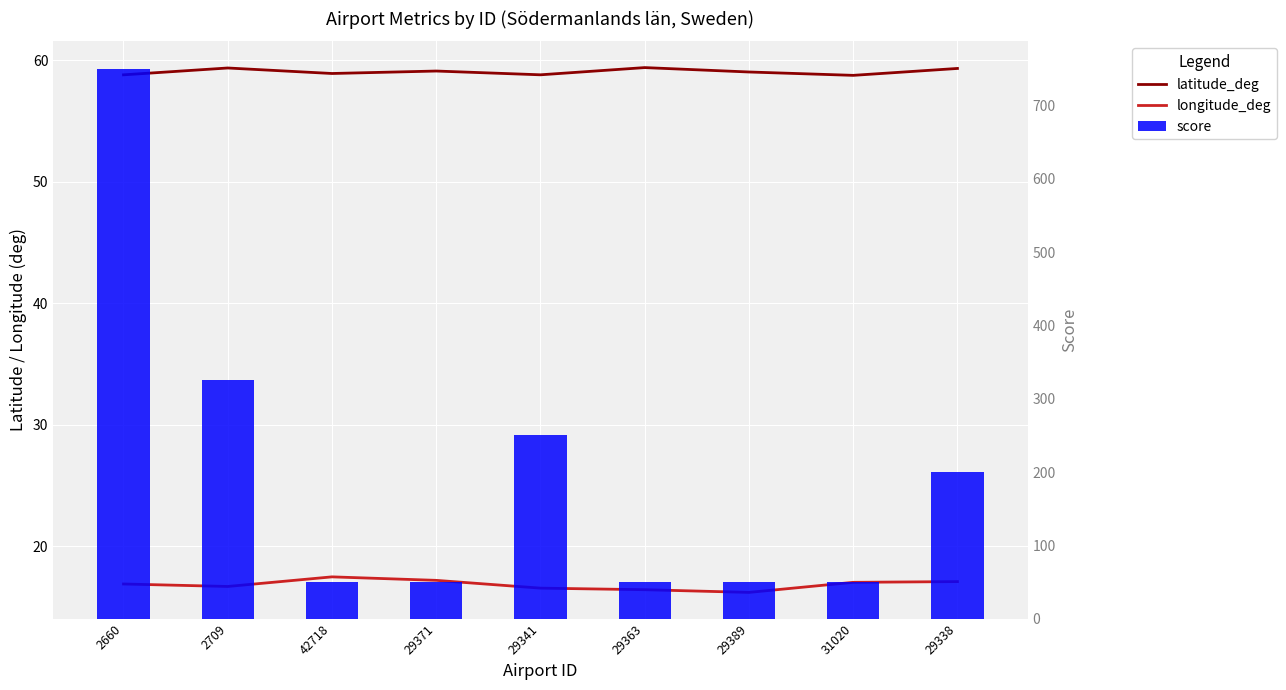

Which label corresponds to the smallest value in the chart?

29389